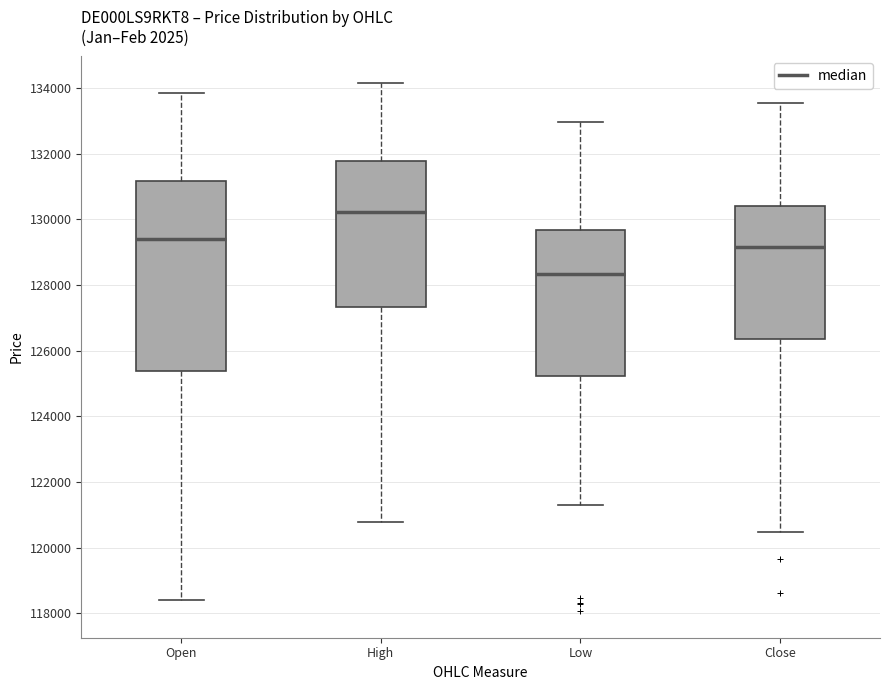

Reading left to right, read every box against the y-axis: the position of its median line, the range the box covers, and the ends of its whiskers. The values are not printed on the chart, so give them approximately, as read against the axis.

Open: median 129400, box 125400 to 131200, whiskers 118400 to 133800
High: median 130200, box 127400 to 131800, whiskers 120800 to 134200
Low: median 128400, box 125200 to 129600, whiskers 121200 to 133000
Close: median 129200, box 126400 to 130400, whiskers 120400 to 133600